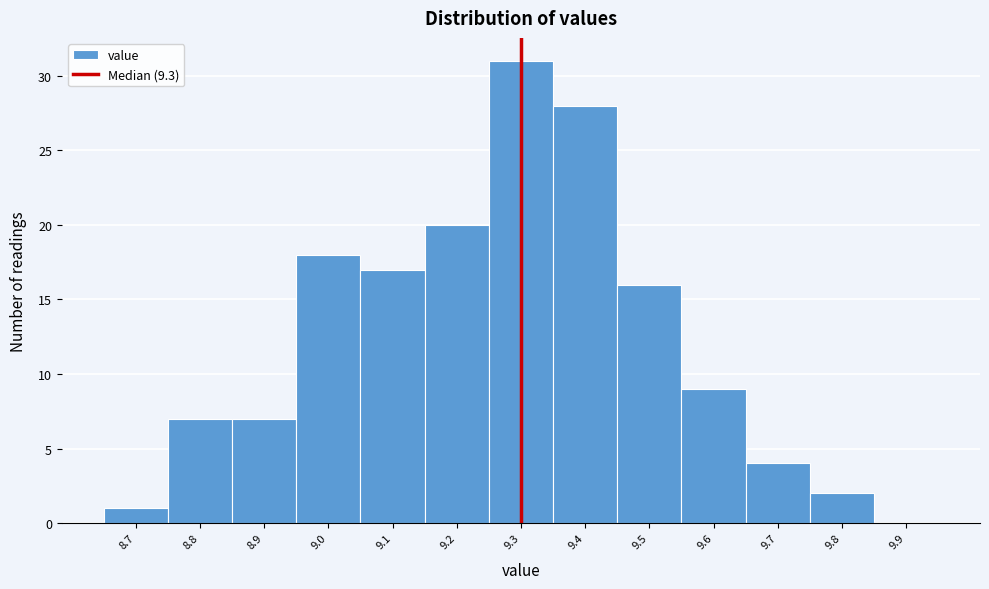

Reading left to right, transcribe this chart: for each bar, give the range it covers on the x-axis and its height. The values are not printed on the chart, so give them approximately, as read against the axis.

8.65 to 8.75: 1
8.75 to 8.85: 7
8.85 to 8.95: 7
8.95 to 9.05: 18
9.05 to 9.15: 17
9.15 to 9.25: 20
9.25 to 9.35: 31
9.35 to 9.45: 28
9.45 to 9.55: 16
9.55 to 9.65: 9
9.65 to 9.75: 4
9.75 to 9.85: 2
9.85 to 9.95: 0